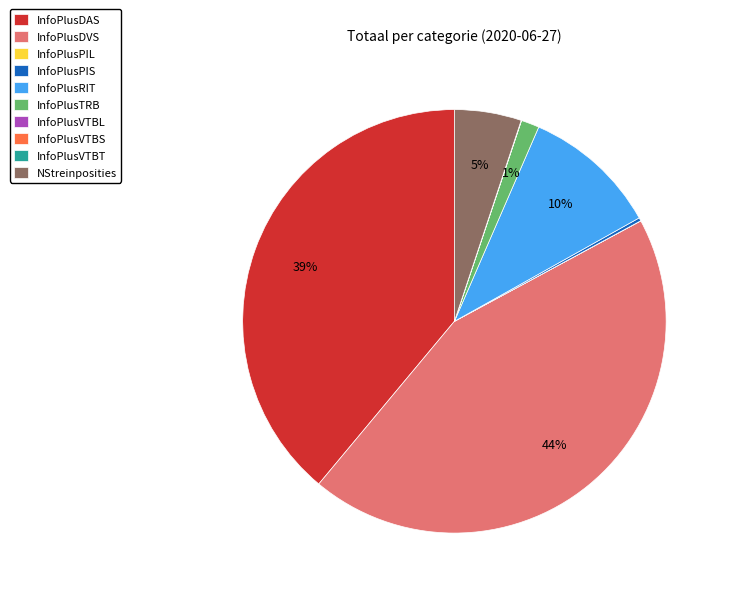

Is there a majority slice in this chart?

No